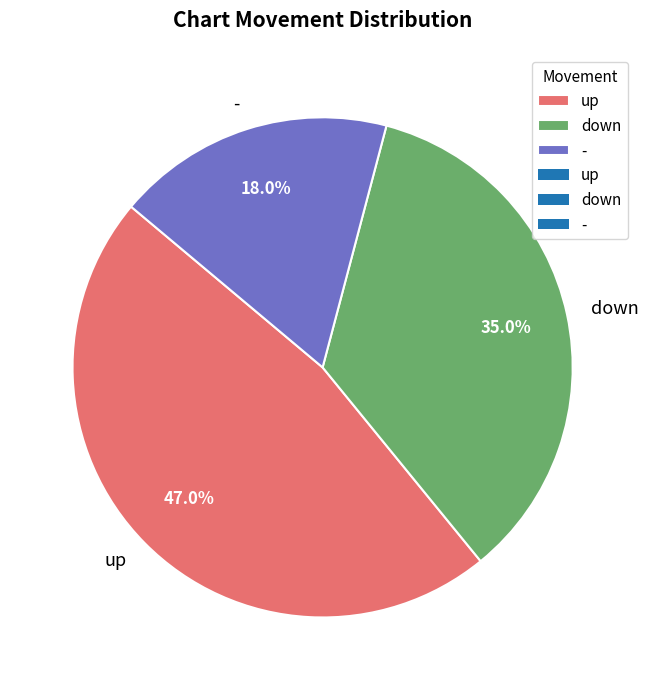

What is the largest slice in the pie chart?

up